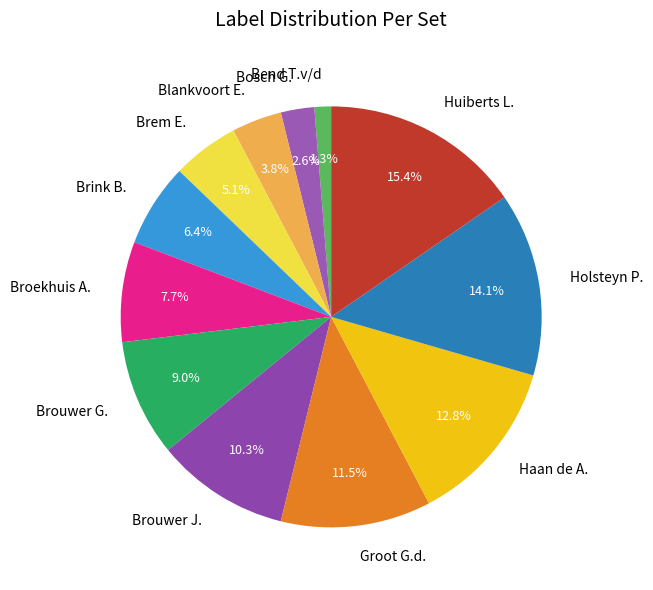

Is there any slice that represents more than half of the pie?

No